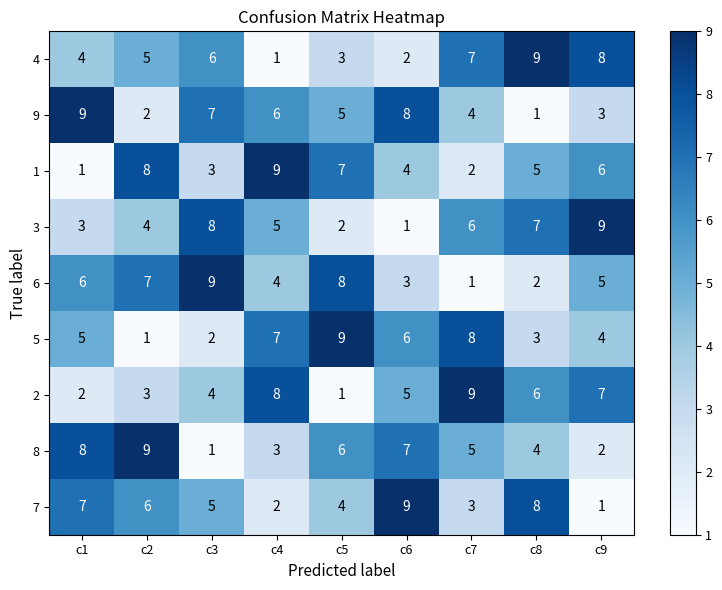

How many distinct data groups are displayed?

9